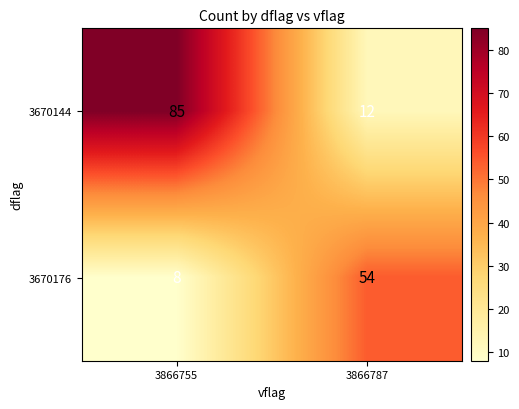

True or false: 3670144 has a value of 17 at 3866787.

False